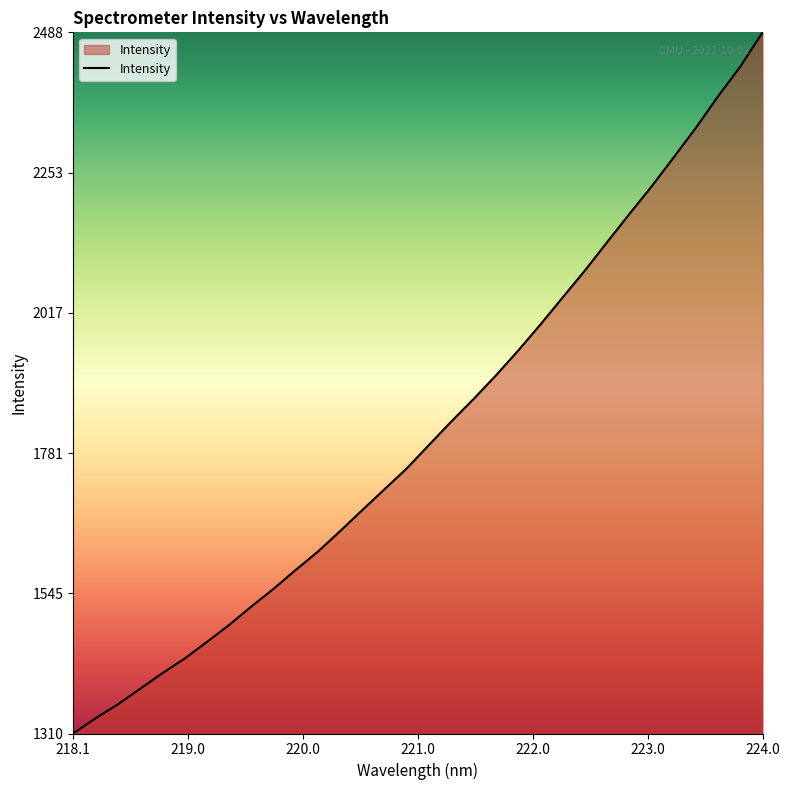

What is the minimum value shown in the chart?

1309.6